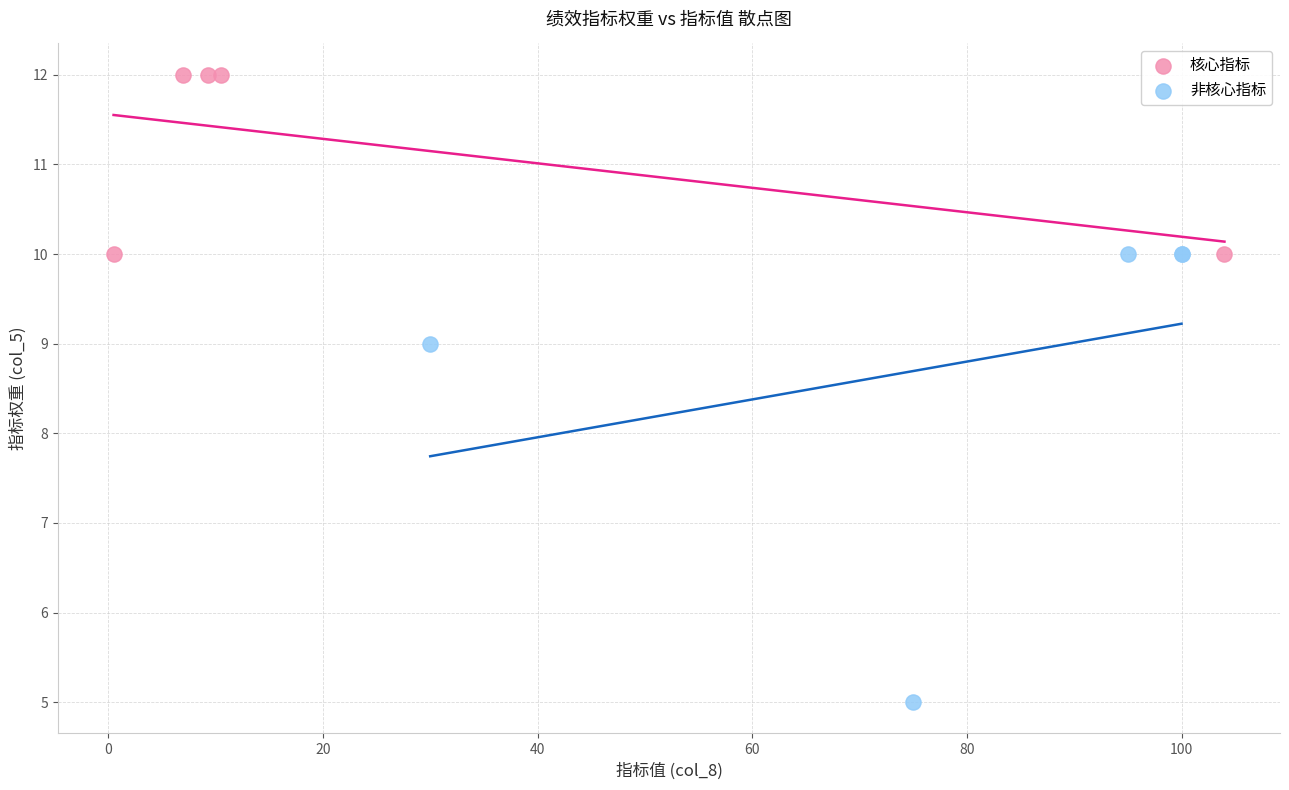

Which series has the largest Y range (max minus min)?

非核心指标